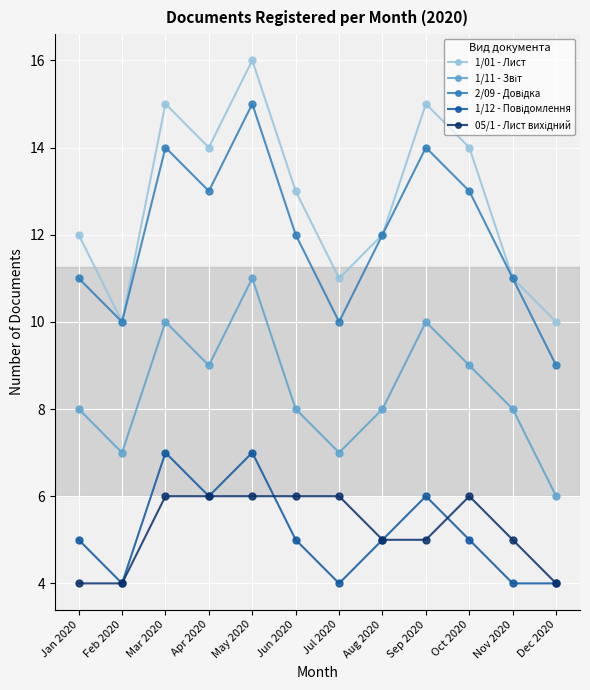

The 1/01 - Лист series shows 14 at Apr 2020. True or false?

True